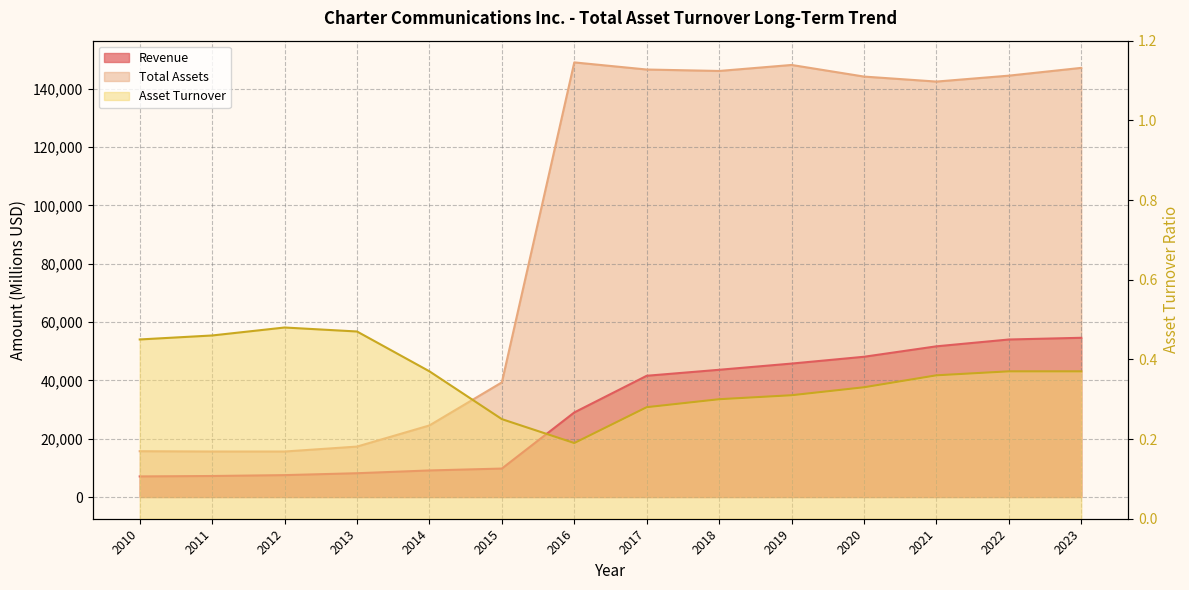

The value of Asset Turnover at 2023 is 0.5. True or false?

False